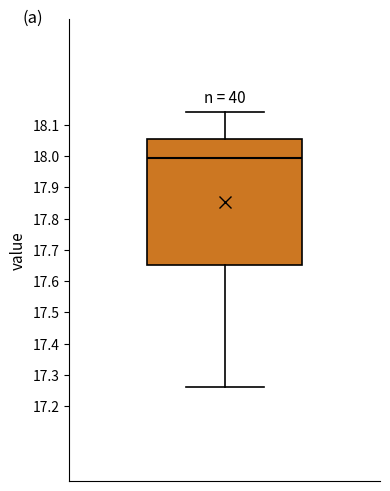

Transcribe this box plot: give where the median line is, the range the box spans, and where the two whiskers end, as read against the y-axis. The values are not printed on the chart, so give them approximately, as read against the axis.

median 18.00, box 17.65 to 18.06, whiskers 17.26 to 18.14